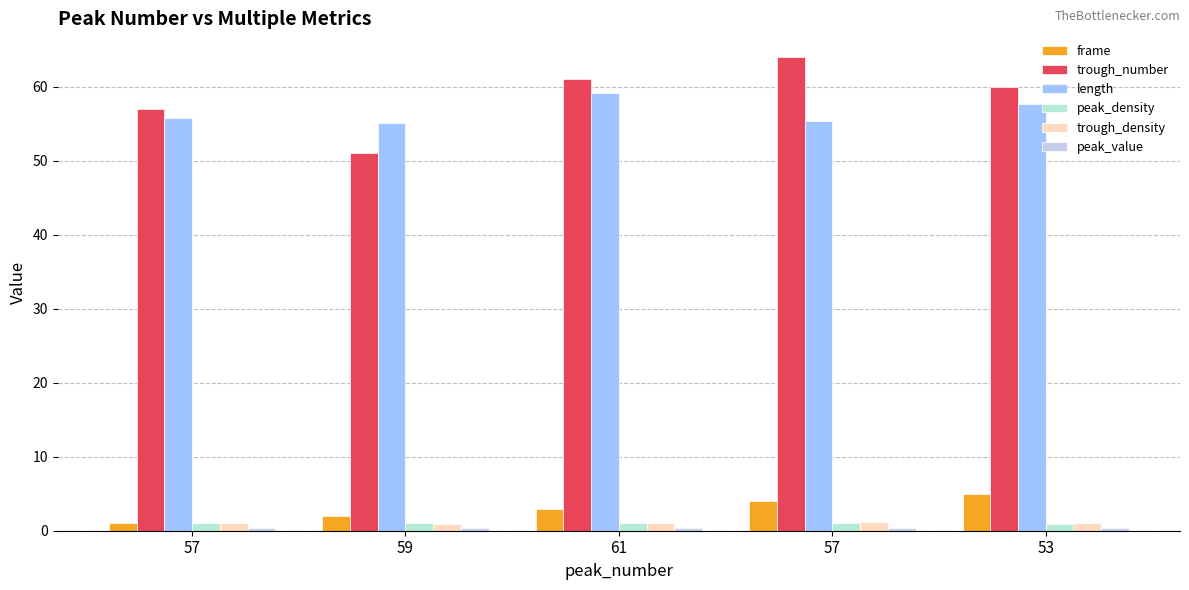

What is the difference between the highest and lowest values at 53?

59.6